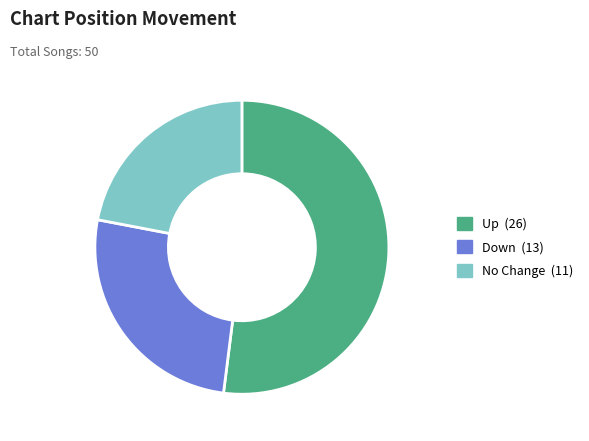

Is there a majority slice in this chart?

Yes